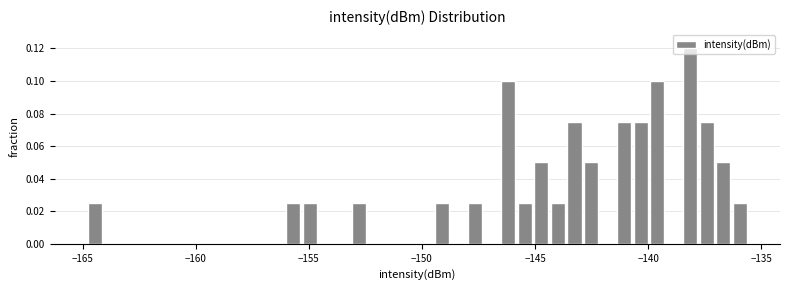

Around what value on the x-axis is the tallest bar? Give the approximate position of its centre, as read against the axis.

-138.0